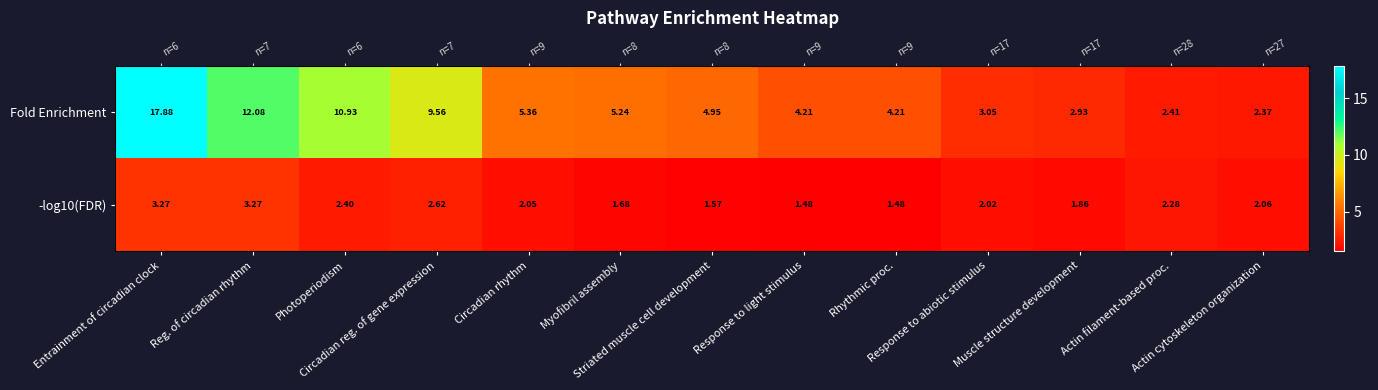

What is the sum of the Fold Enrichment values at Actin filament-based proc. and Circadian reg. of gene expression?

12.0